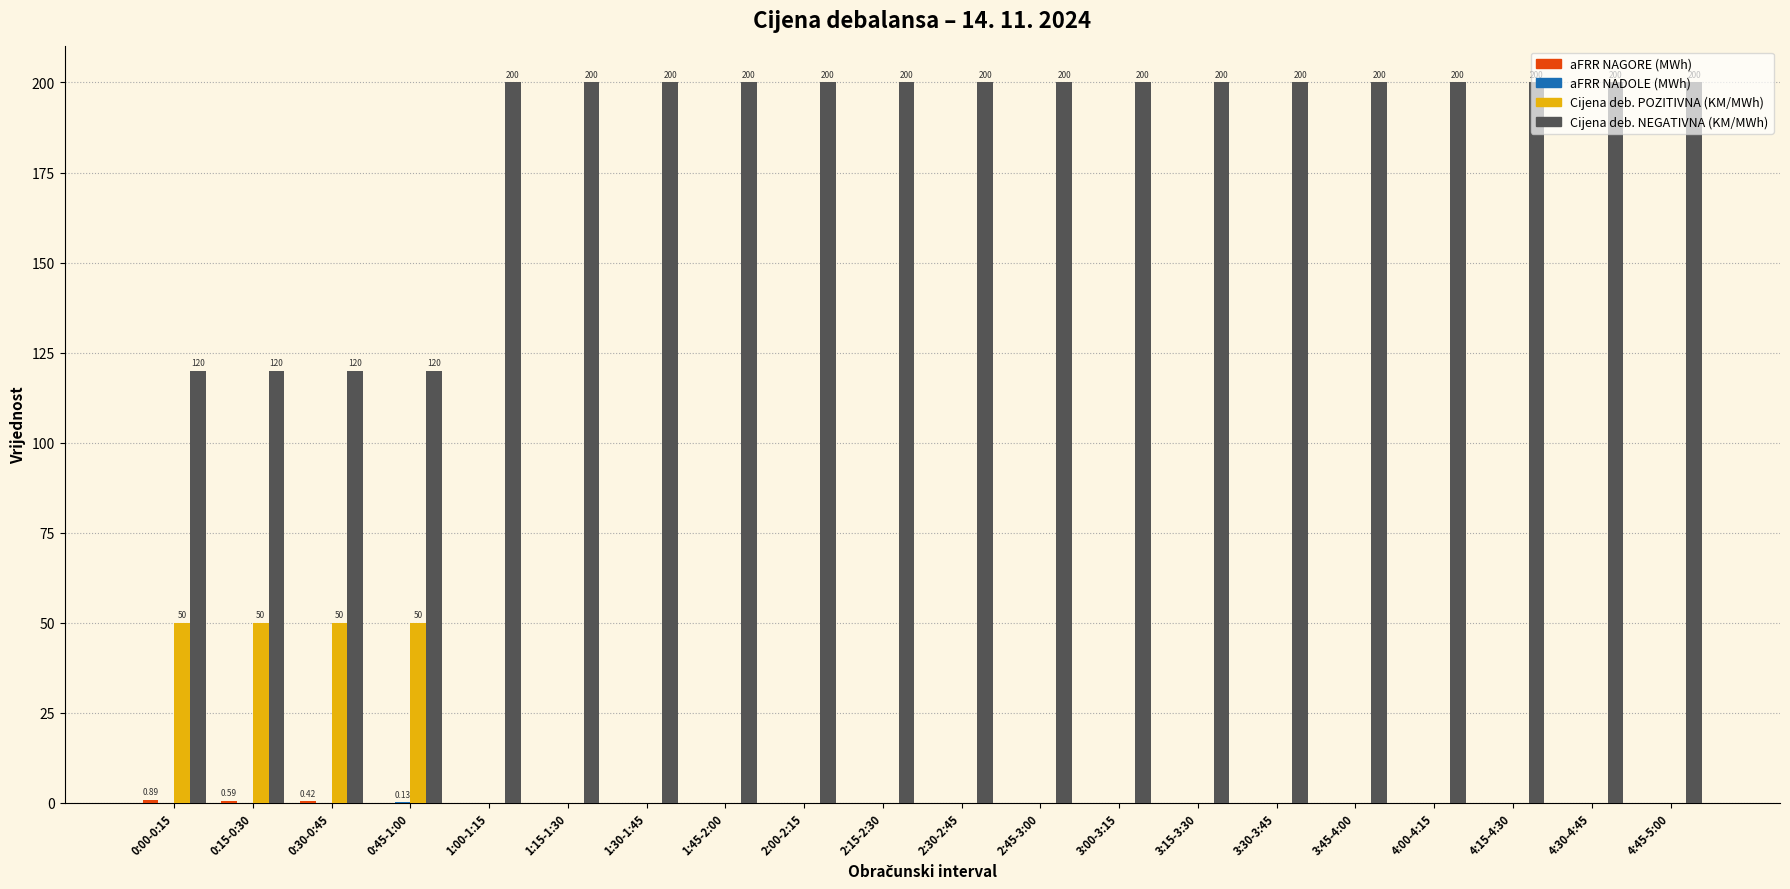

Are the bars grouped side by side (vs. stacked)?

Yes